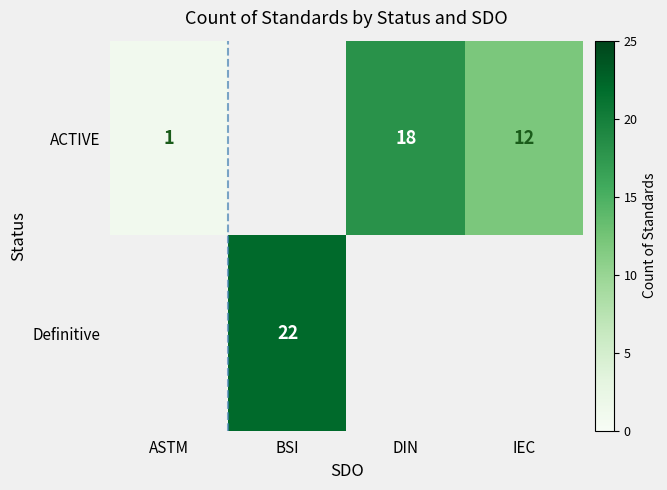

How many series are shown in this chart?

2